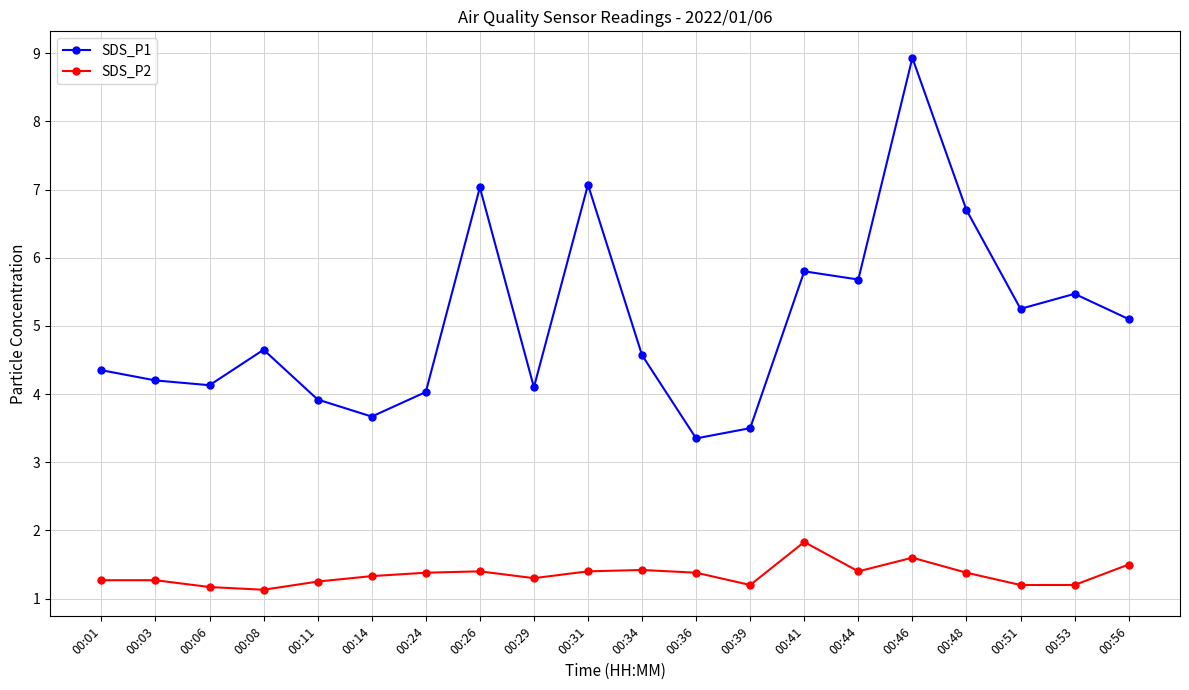

How many lines are shown in the chart?

2